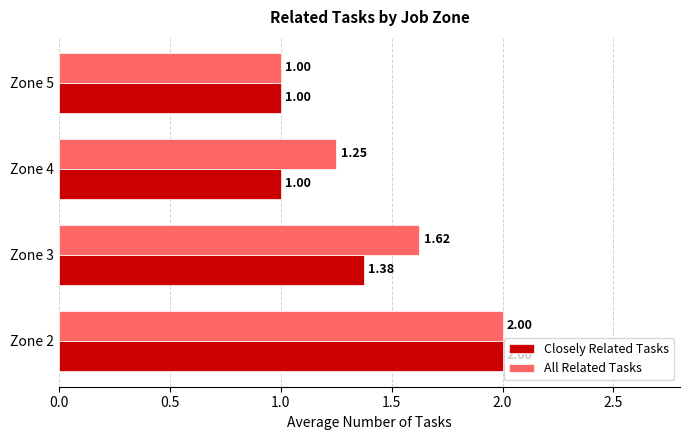

Which series changed the most between Zone 2 and Zone 4?

Closely Related Tasks